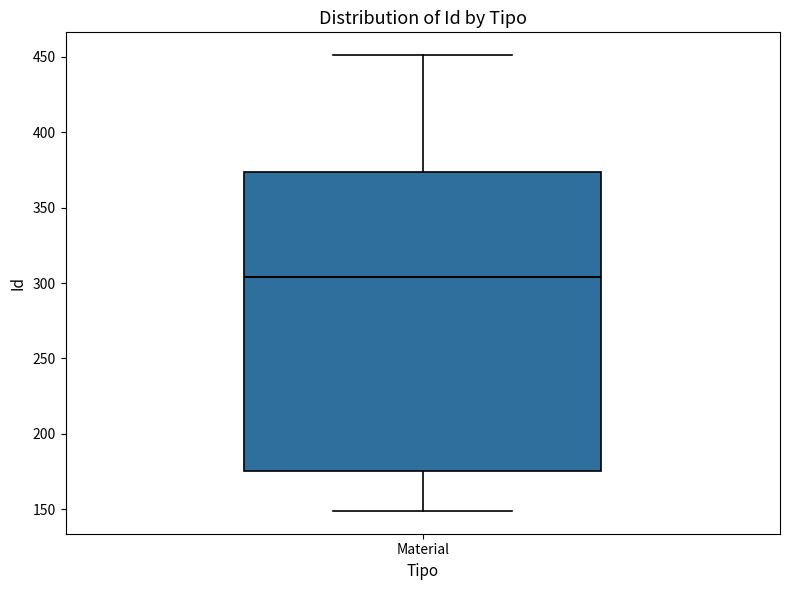

Read this box plot against the y-axis: the position of the median line, the range covered by the box, and the ends of both whiskers. The values are not printed on the chart, so give them approximately, as read against the axis.

median 305, box 175 to 375, whiskers 150 to 450